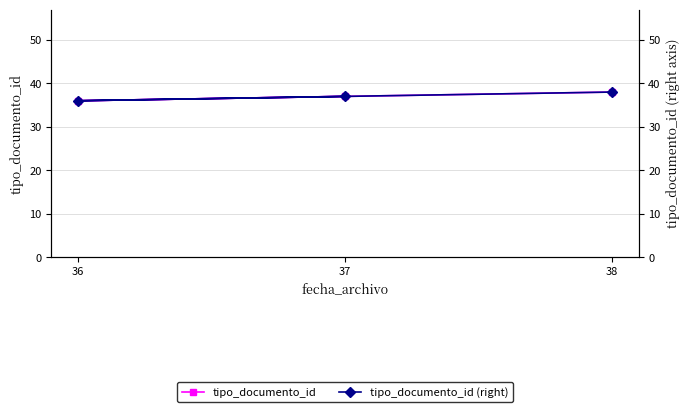

What are all the series names shown in the legend?

tipo_documento_id, tipo_documento_id (right)